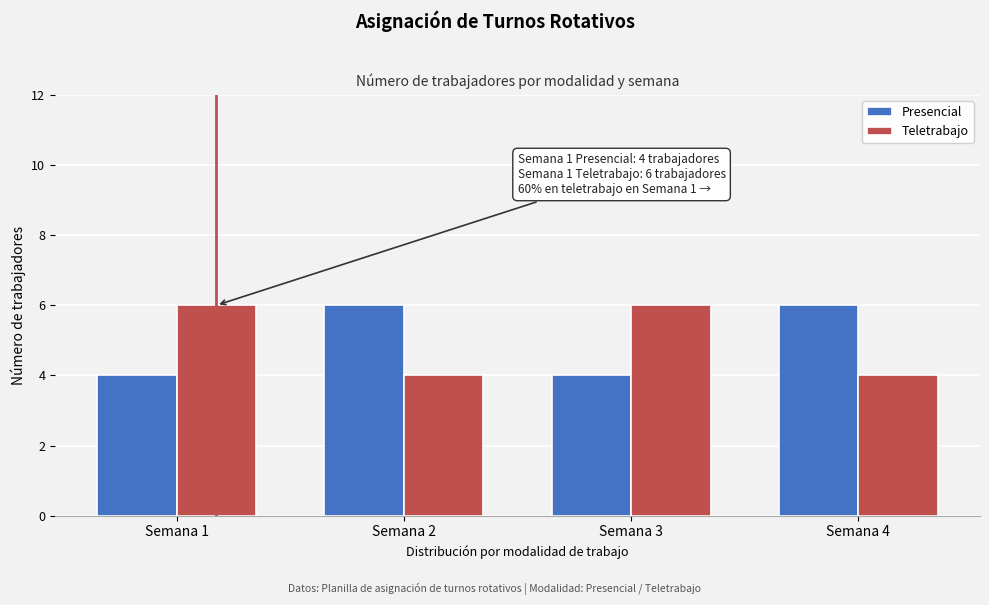

Reading left to right, what are all the values shown in this chart?

Presencial: 4	6	4	6
Teletrabajo: 6	4	6	4